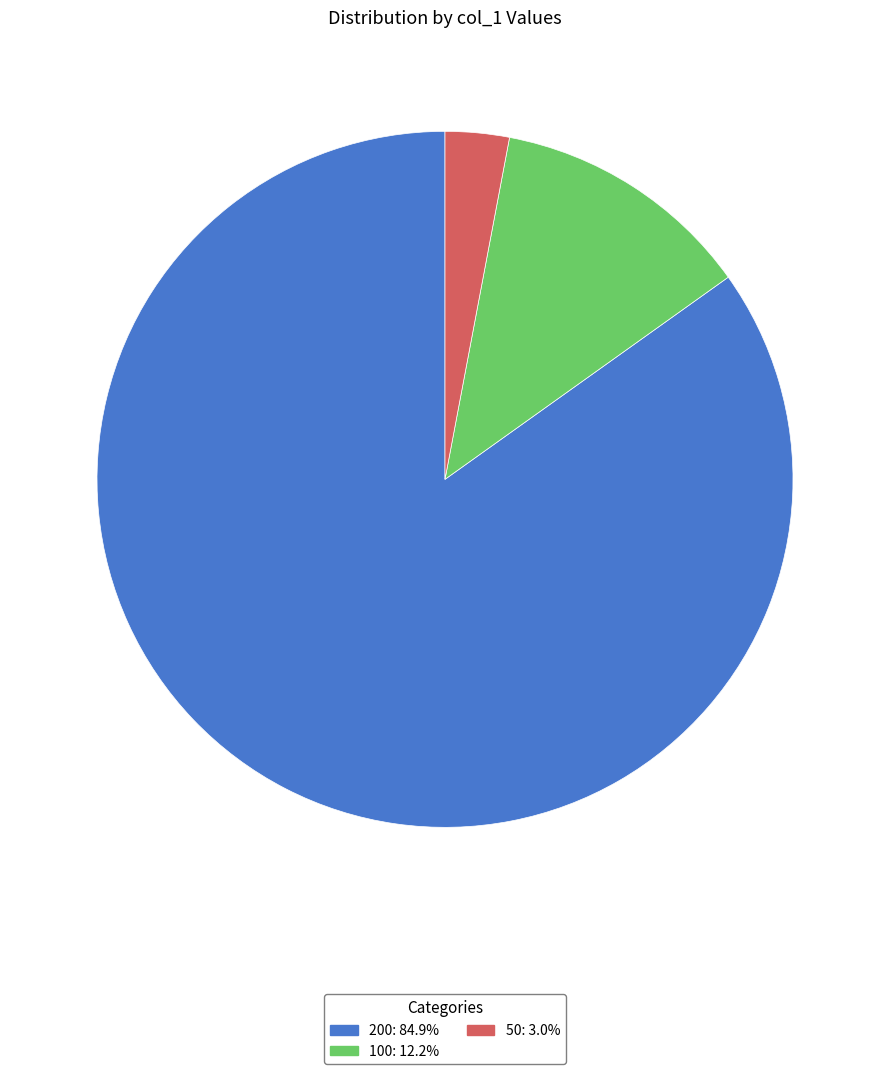

Is there a majority slice in this chart?

Yes